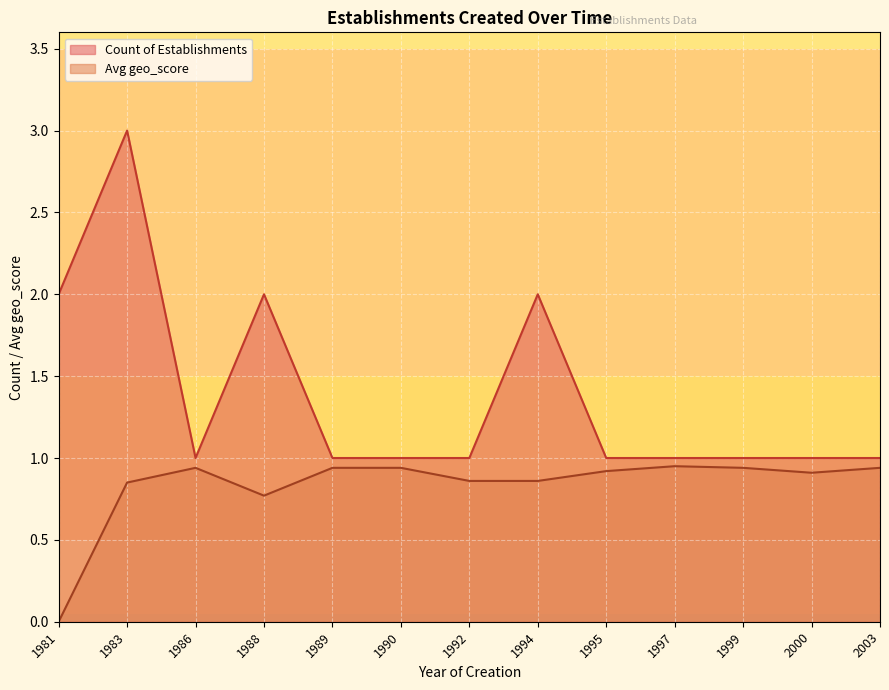

Rank the series by their average value, from lowest to highest.

Avg geo_score, Count of Establishments